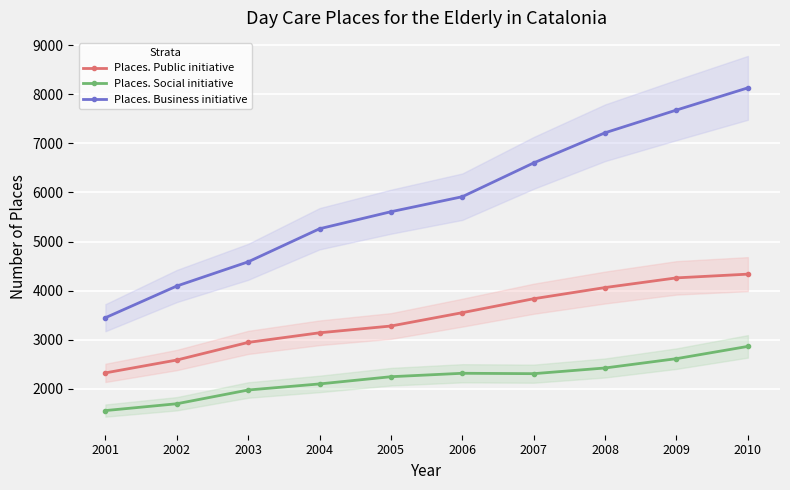

How many data points in Places. Social initiative are less than 2308?

5